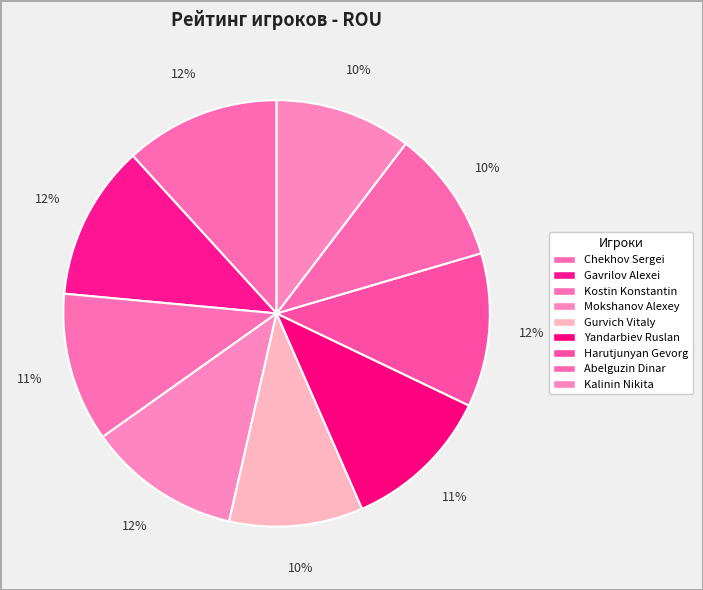

Is there any slice that represents more than half of the pie?

No